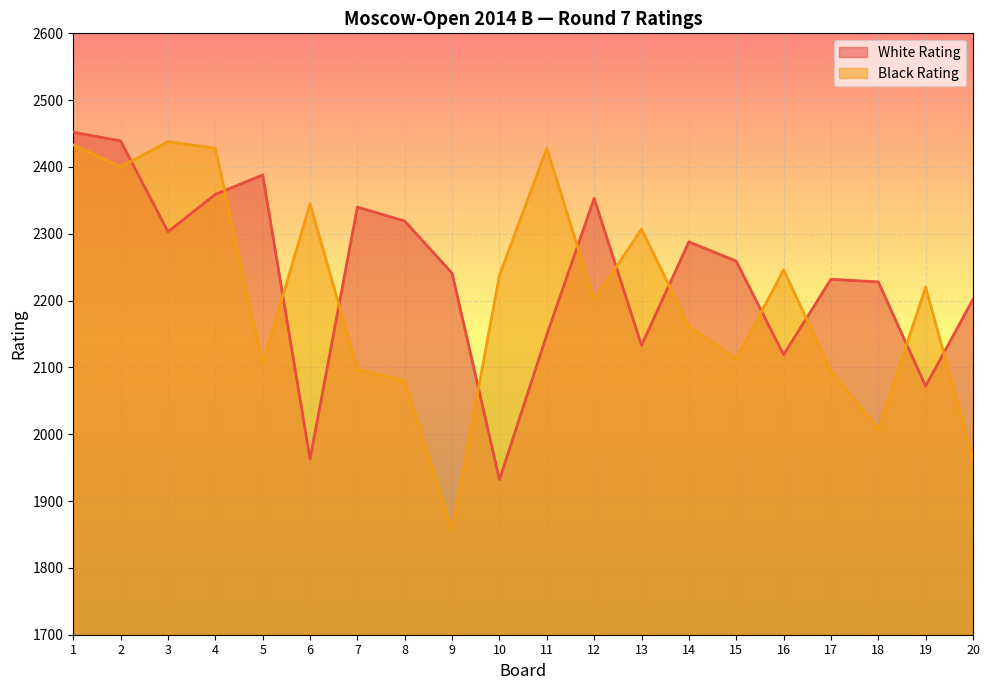

Where is the first local maximum for White Rating?

5